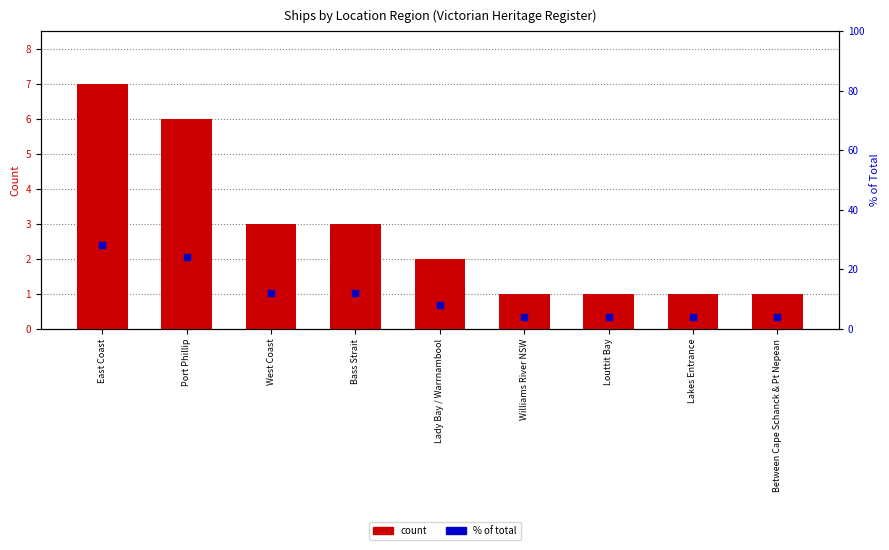

What is the total value across all series at Bass Strait?

15